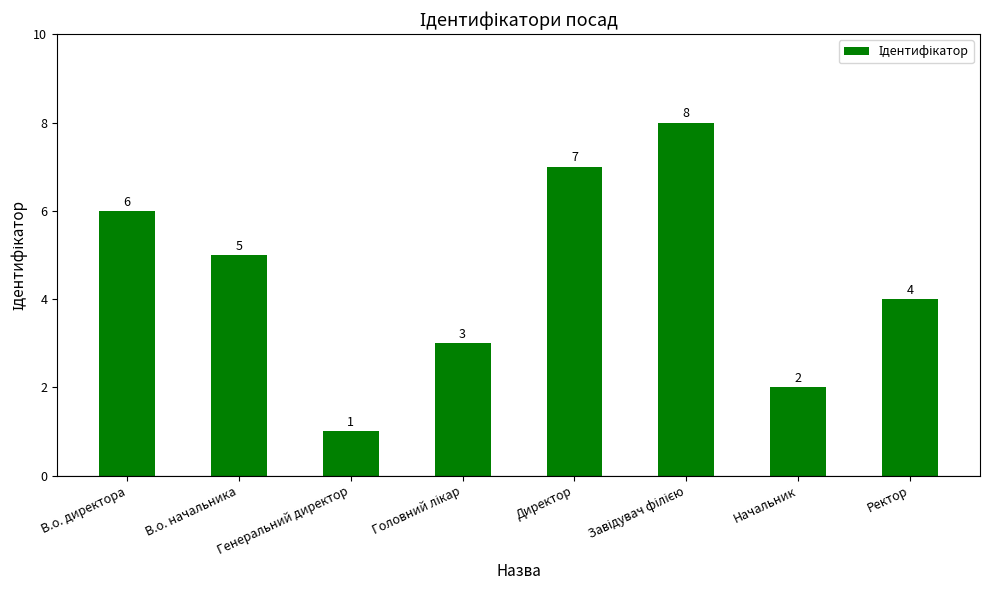

Are the bars horizontal?

No